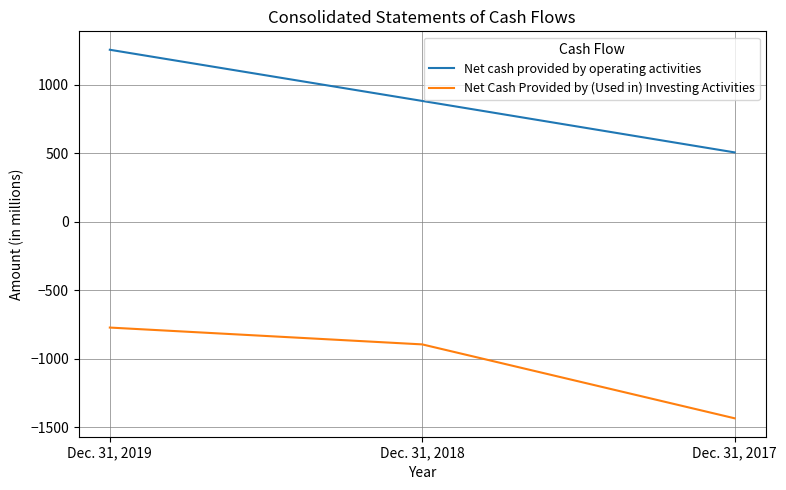

How many values in the Net cash provided by operating activities series are below 883?

1